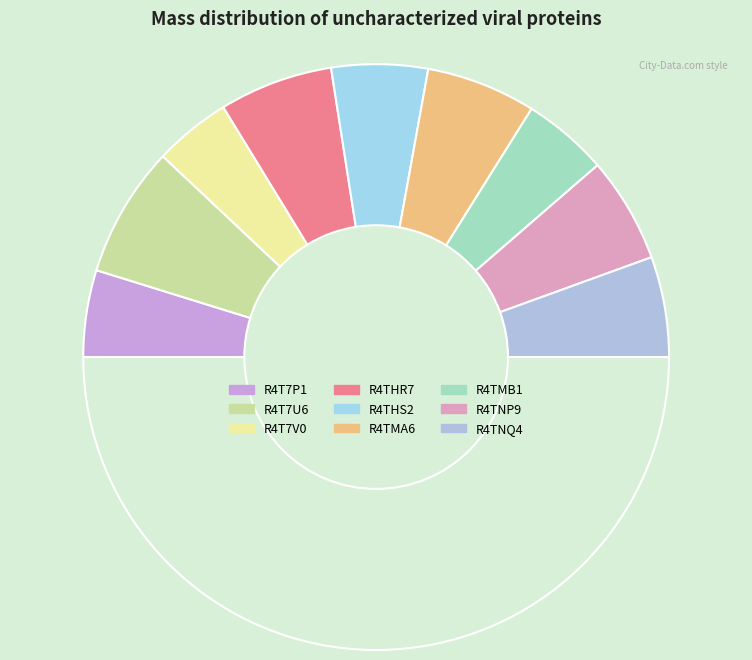

What is the smallest slice in the pie chart?

R4T7V0